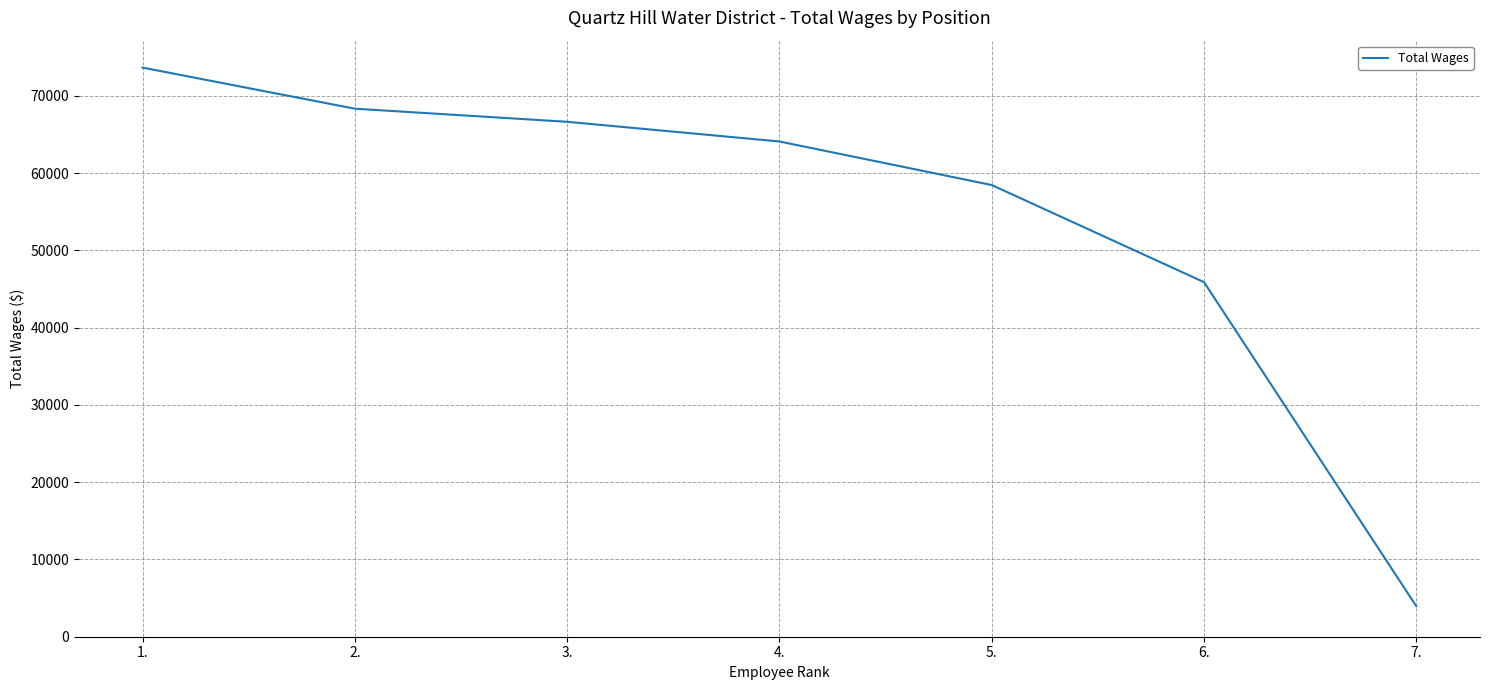

Which has a higher value, 5. or 2.?

2.